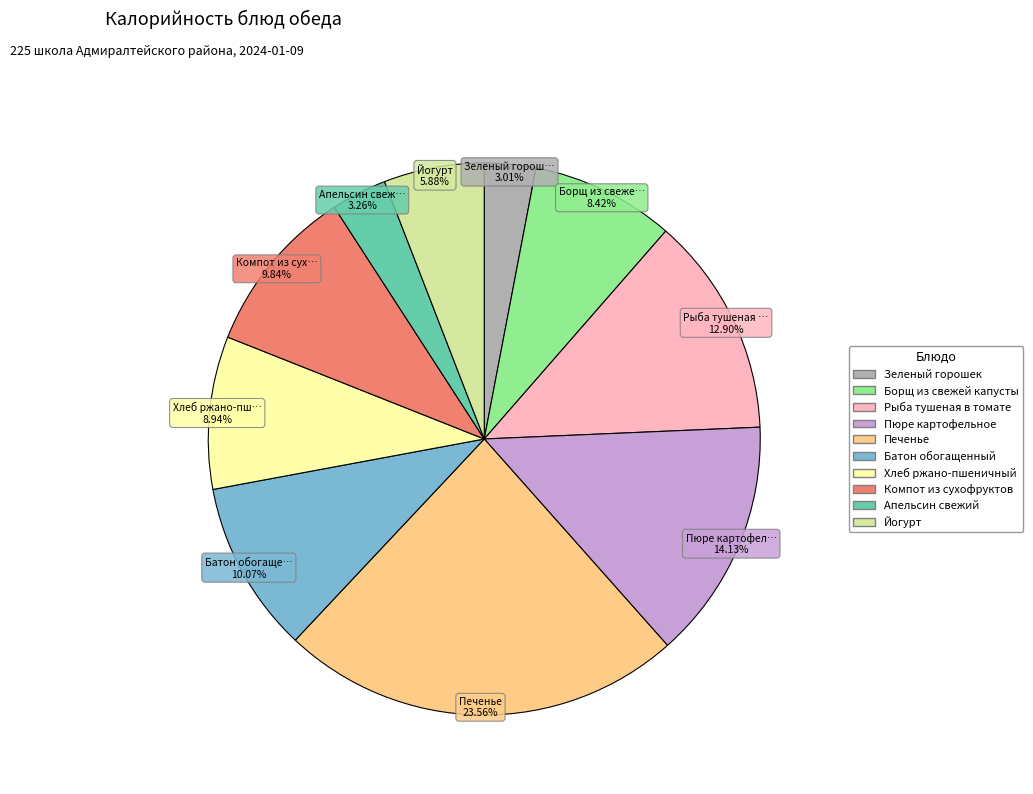

What percentage do Батон обогащенный and Печенье together represent?

33.6%